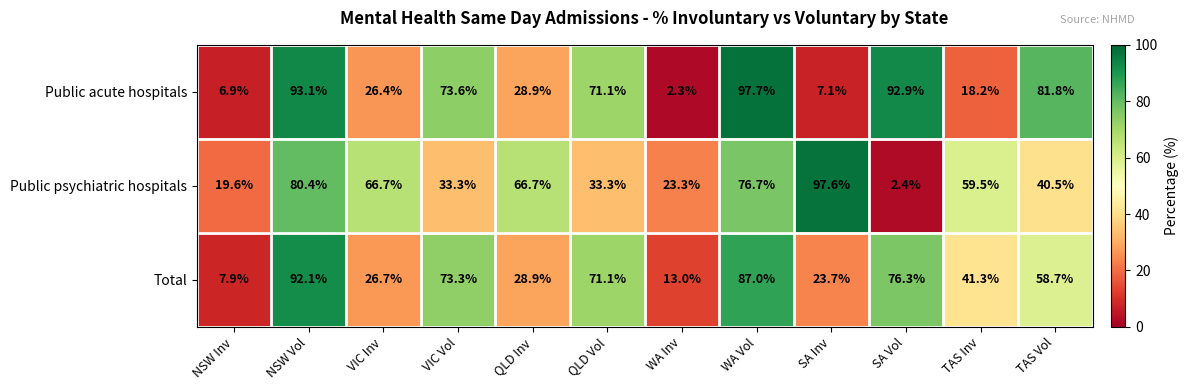

What is the difference between the maximum and minimum values in the Public acute hospitals series?

95.4